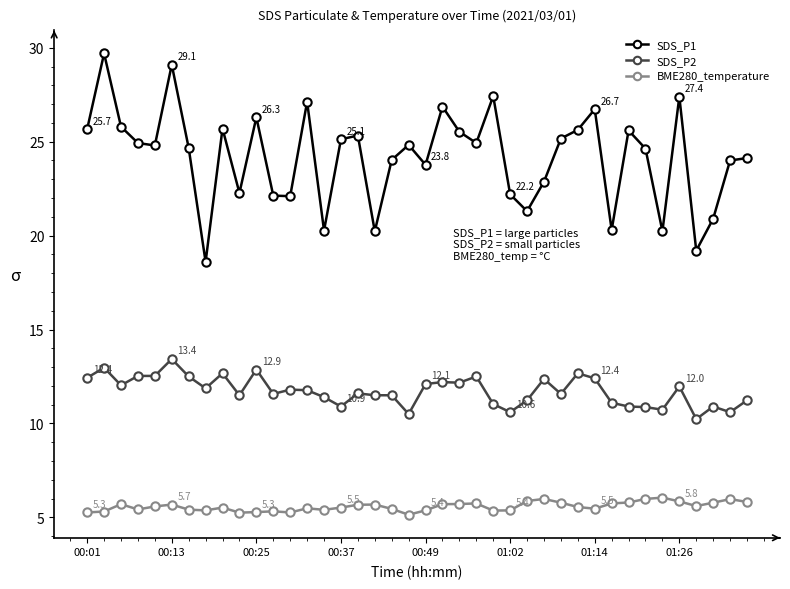

List the series in order of their peak value, lowest first.

BME280_temperature, SDS_P2, SDS_P1